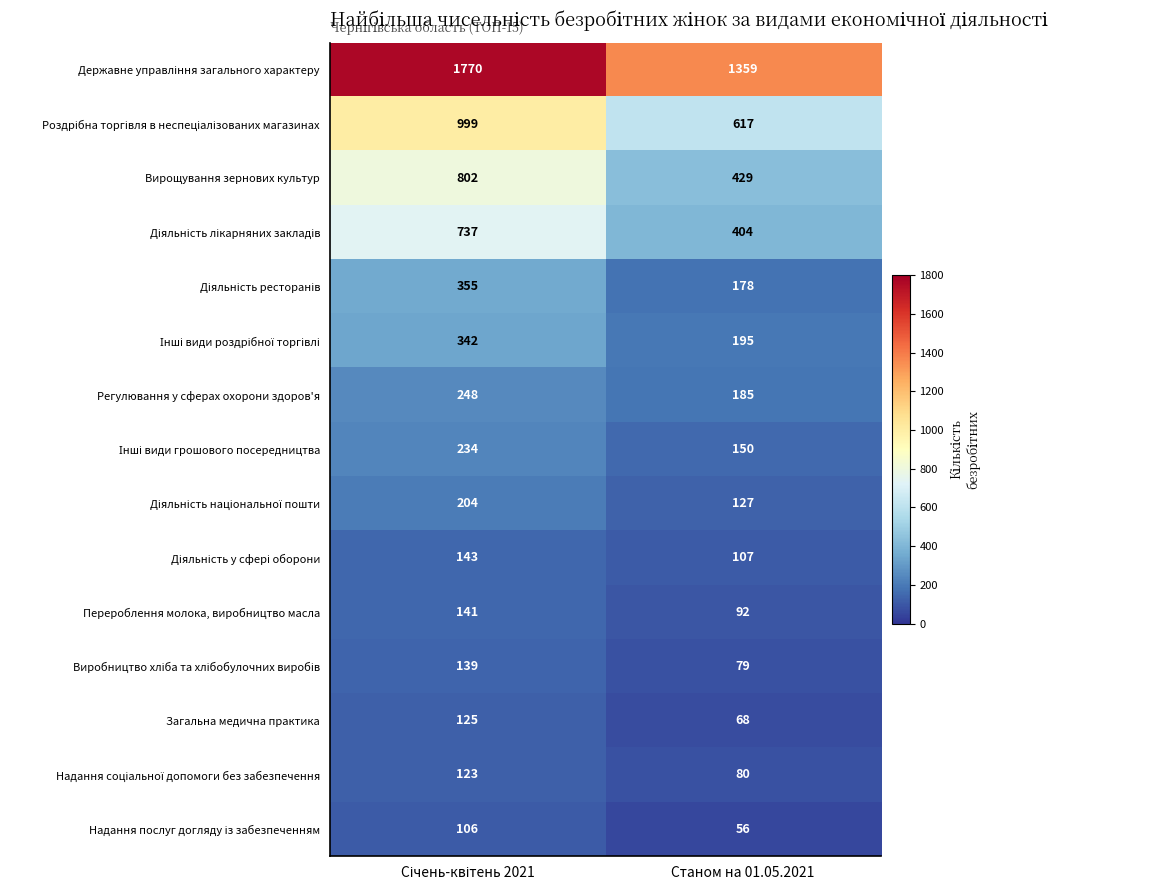

What is the smallest value displayed?

56